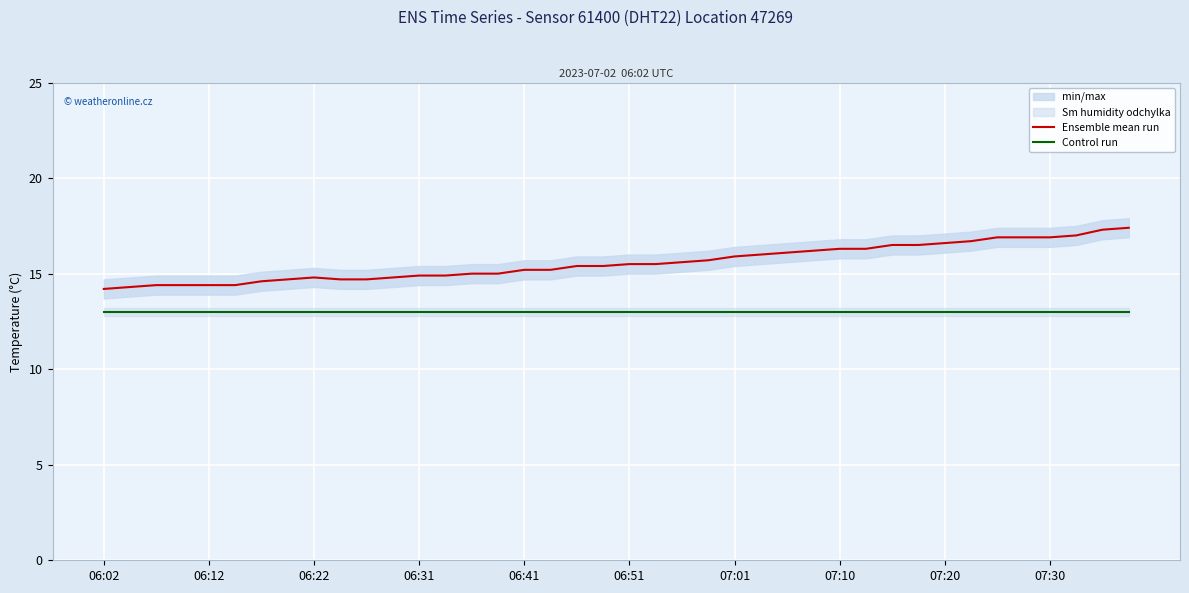

The Control run series shows 13.0 at 34. True or false?

True